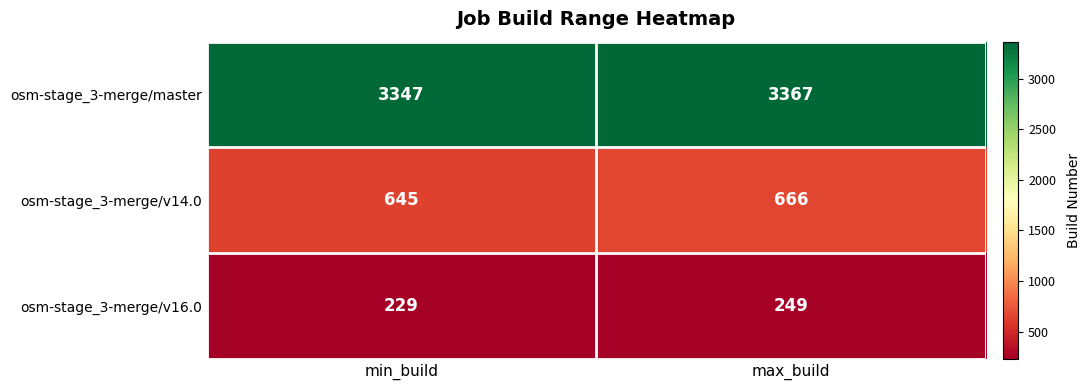

At min_build, list the series in order from smallest to largest.

osm-stage_3-merge/v16.0, osm-stage_3-merge/v14.0, osm-stage_3-merge/master